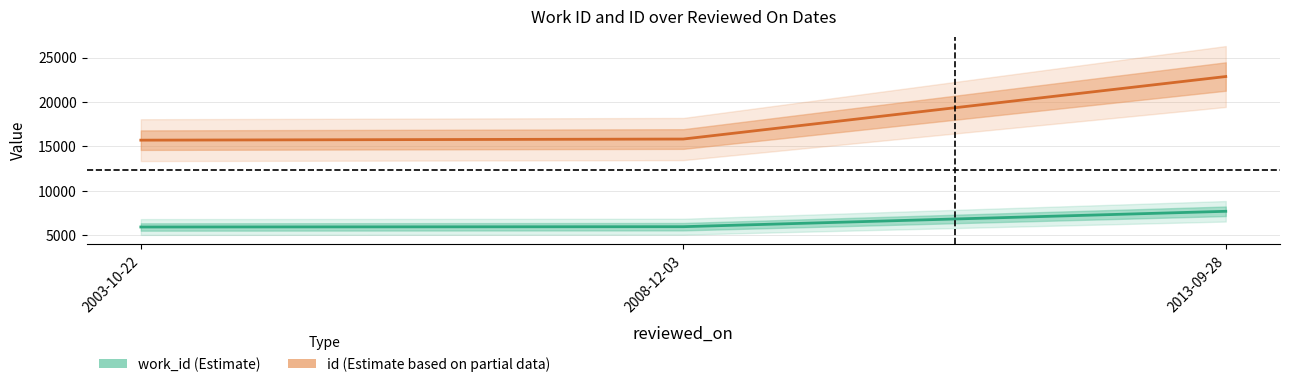

At which label does id first exceed 15837?

2013-09-28